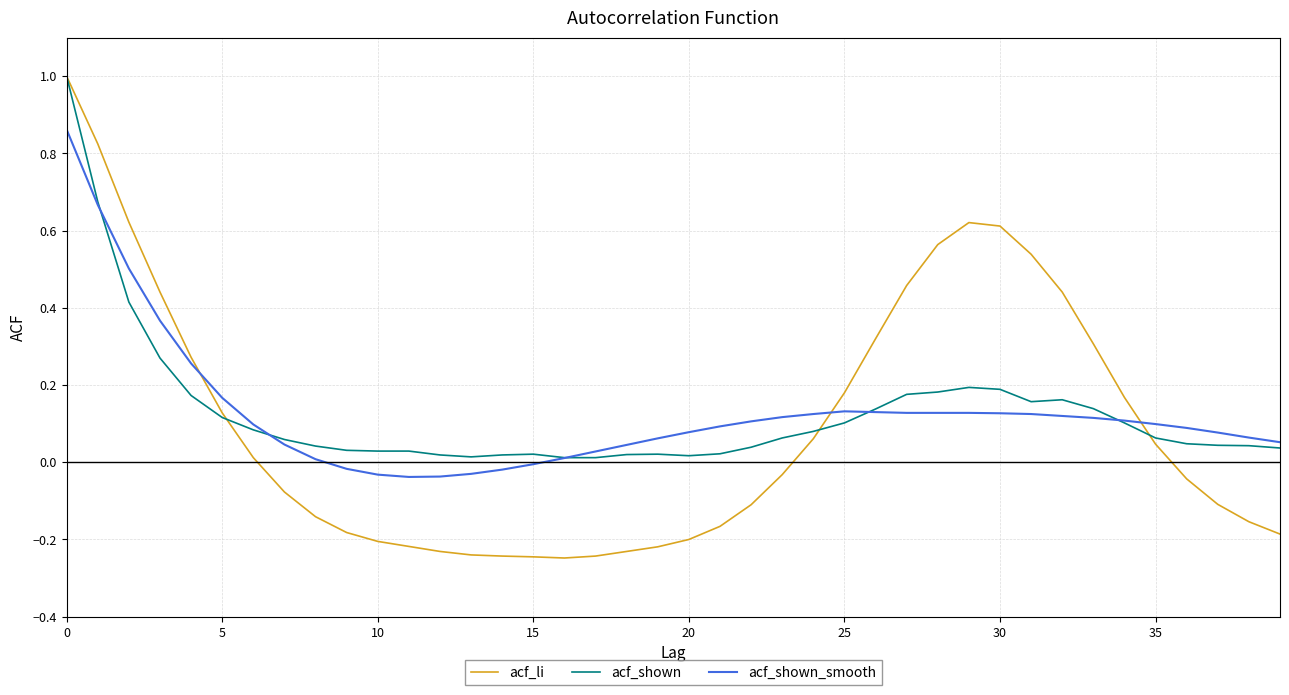

What is the maximum value shown in the chart?

1.0